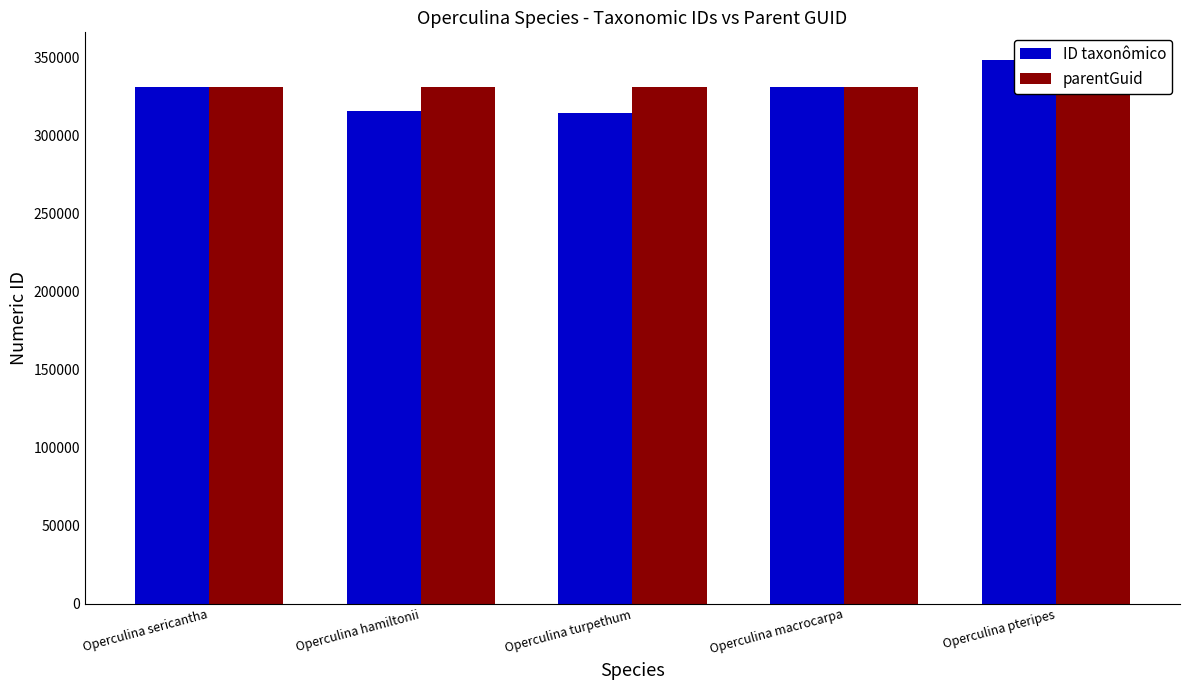

Reading left to right, list all the values displayed in this chart.

ID taxonômico: Operculina sericantha=330751	Operculina hamiltonii=315759	Operculina turpethum=314044	Operculina macrocarpa=330749	Operculina pteripes=348601
parentGuid: Operculina sericantha=330743	Operculina hamiltonii=330743	Operculina turpethum=330743	Operculina macrocarpa=330743	Operculina pteripes=330743